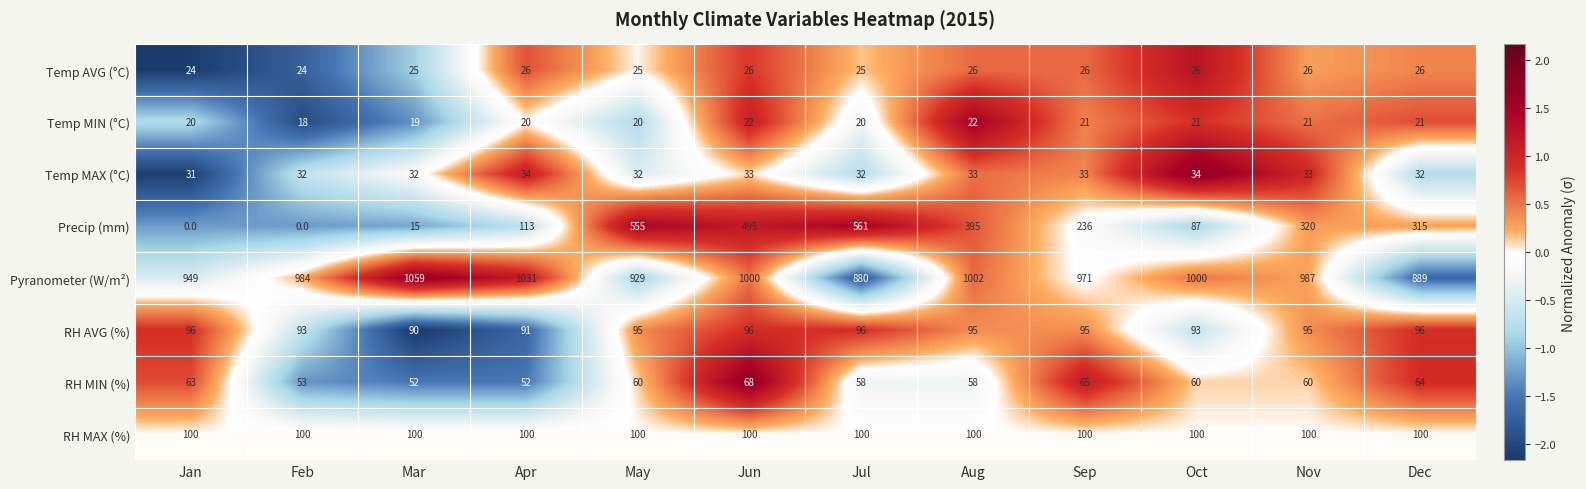

Where does the RH AVG (%) series first go above 95?

Jan